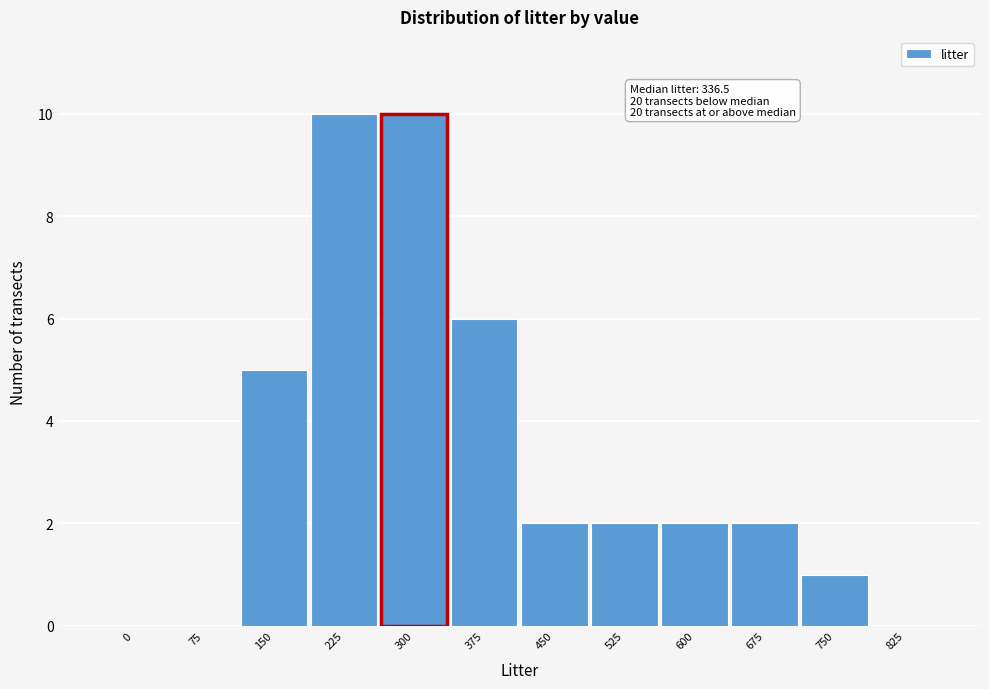

Reading right to left, extract all data points from this chart.

825=0	750=1	675=2	600=2	525=2	450=2	375=6	300=10	225=10	150=5	75=0	0=0